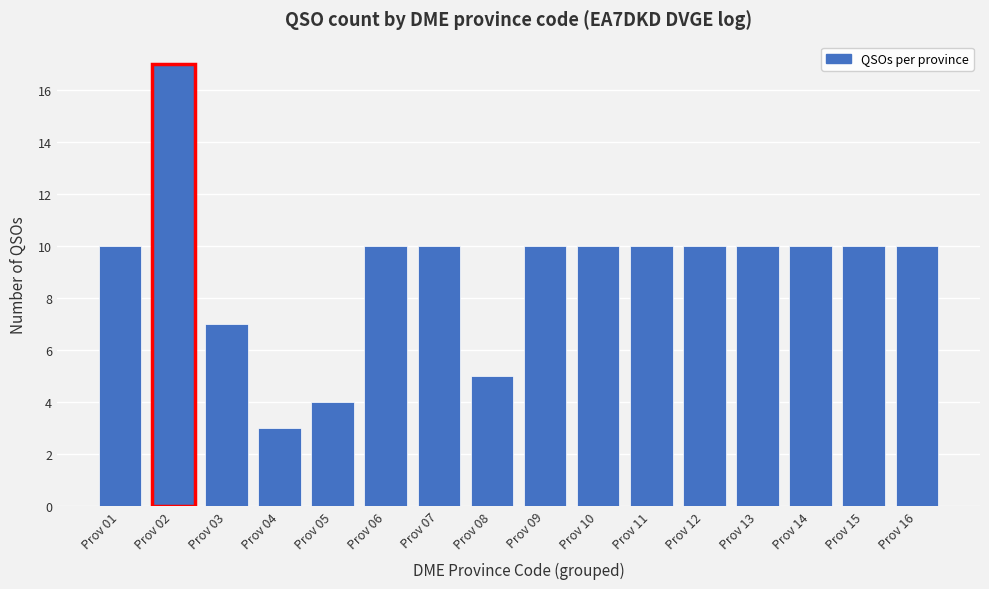

Reading left to right, transcribe all the data shown in this chart.

Prov 01=10	Prov 02=17	Prov 03=7	Prov 04=3	Prov 05=4	Prov 06=10	Prov 07=10	Prov 08=5	Prov 09=10	Prov 10=10	Prov 11=10	Prov 12=10	Prov 13=10	Prov 14=10	Prov 15=10	Prov 16=10